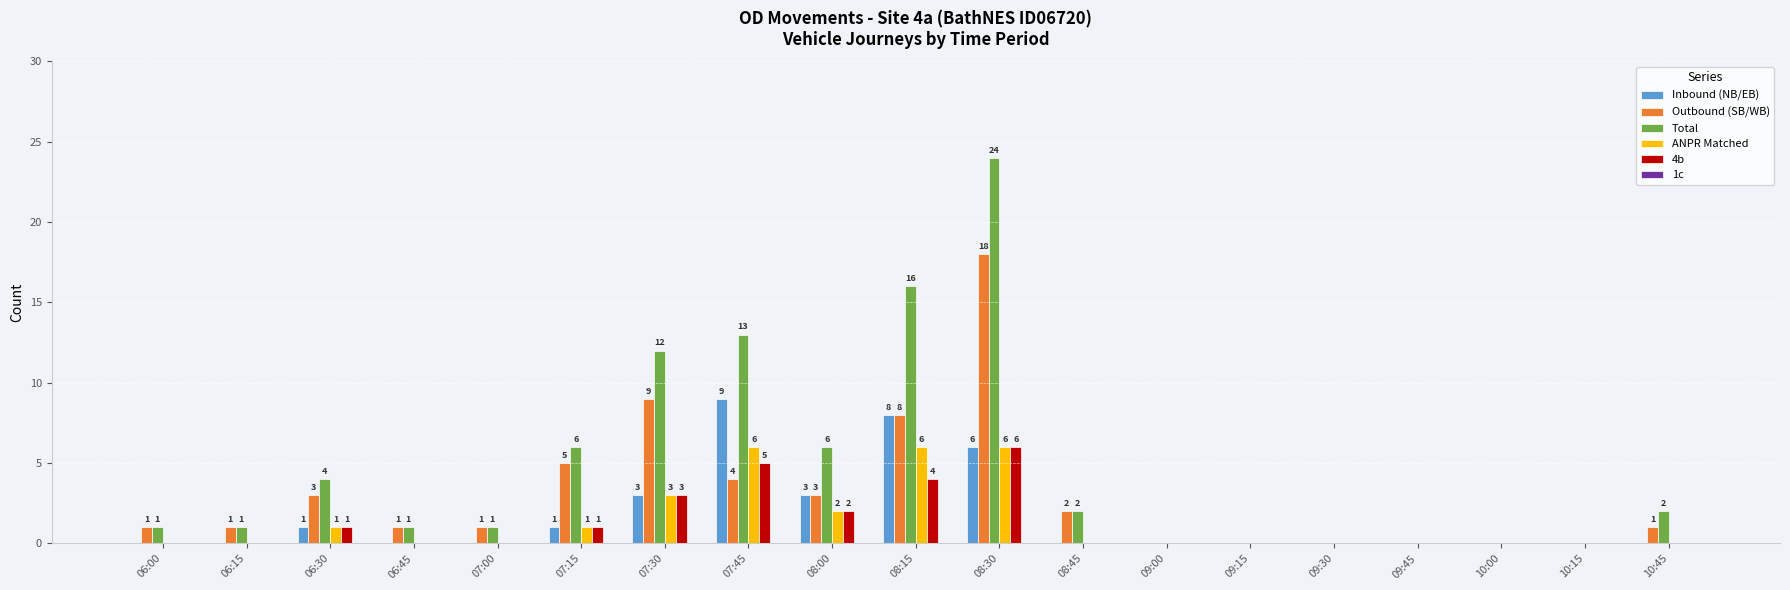

At which category is the sum across all series the highest?

08:30